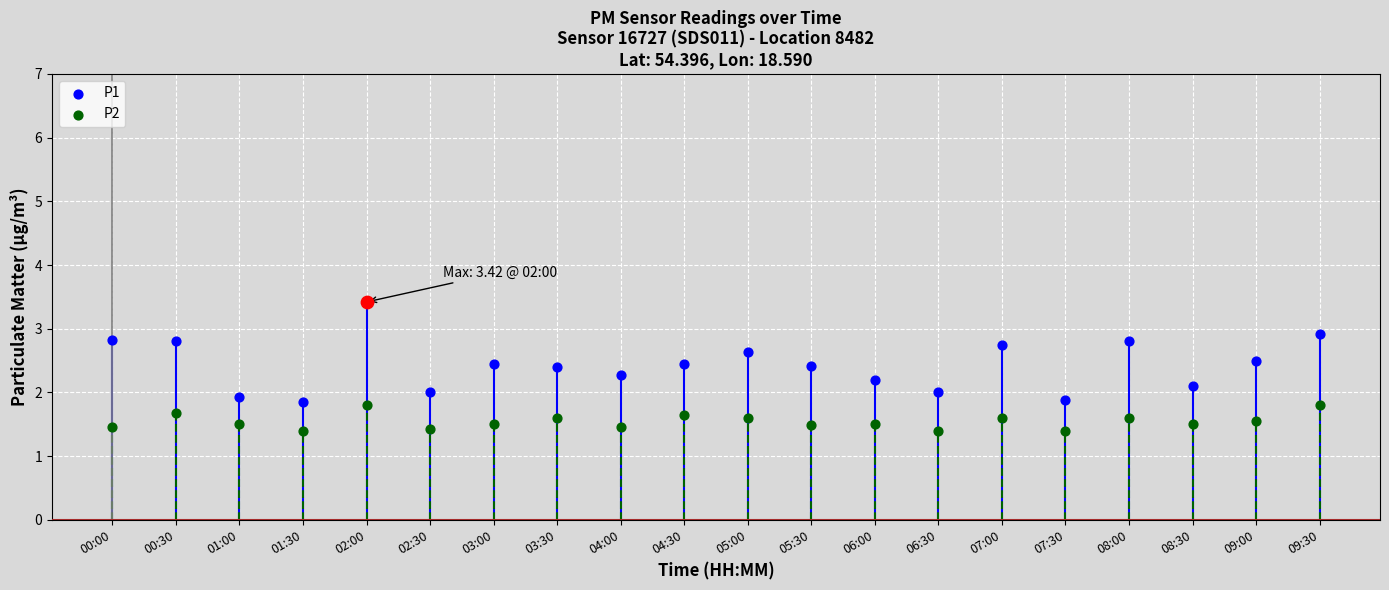

Which series has the largest total across all categories?

P1